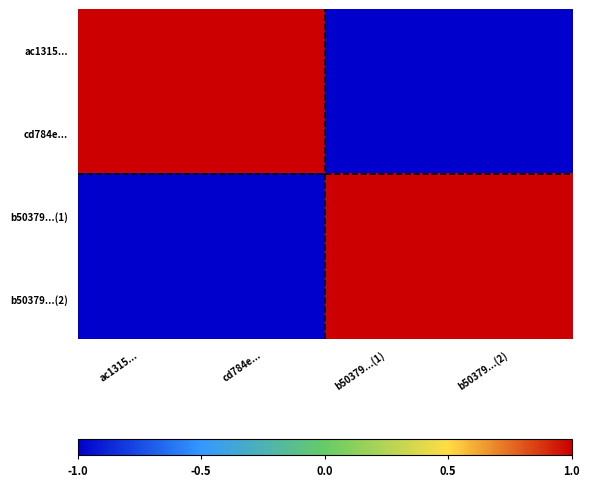

Reading left to right, transcribe all the data shown in this chart.

ac1315...: ac1315...=1	cd784e...=1	b50379...(1)=-1	b50379...(2)=-1
cd784e...: ac1315...=1	cd784e...=1	b50379...(1)=-1	b50379...(2)=-1
b50379...(1): ac1315...=-1	cd784e...=-1	b50379...(1)=1	b50379...(2)=1
b50379...(2): ac1315...=-1	cd784e...=-1	b50379...(1)=1	b50379...(2)=1